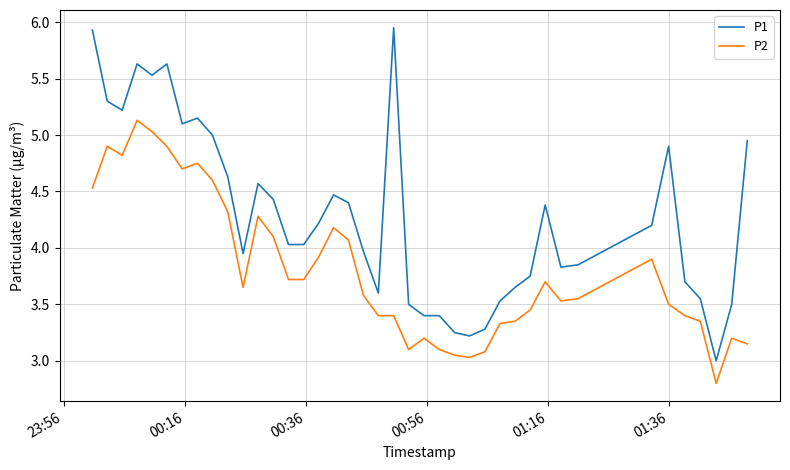

What is the minimum value for P2?

2.8